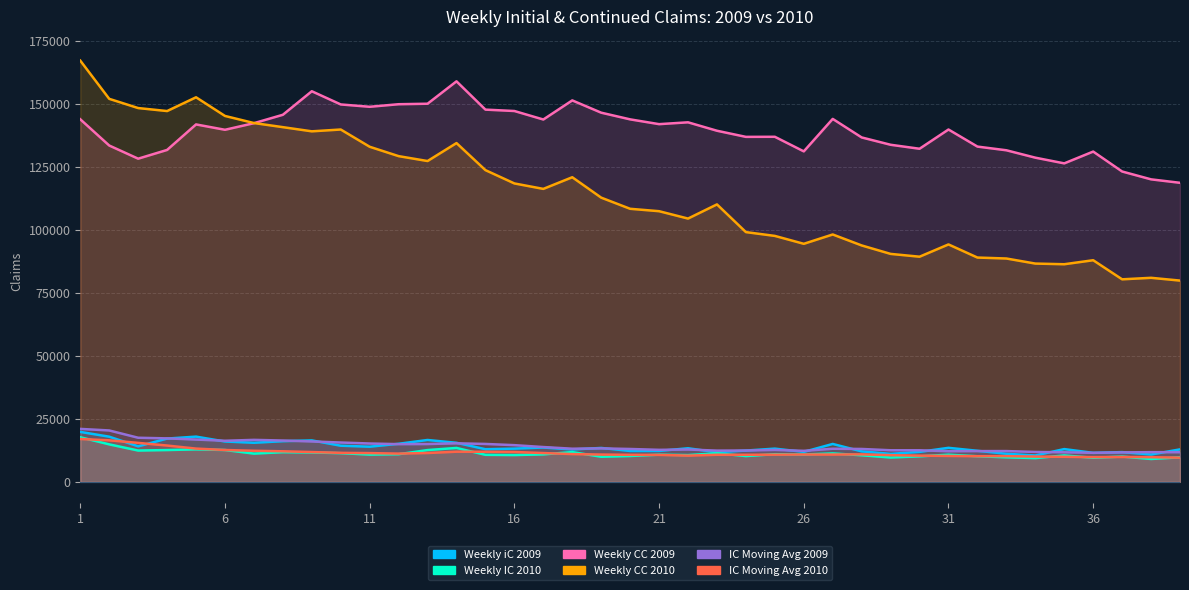

What is the average value of the Weekly iC 2009 series?

13797.9